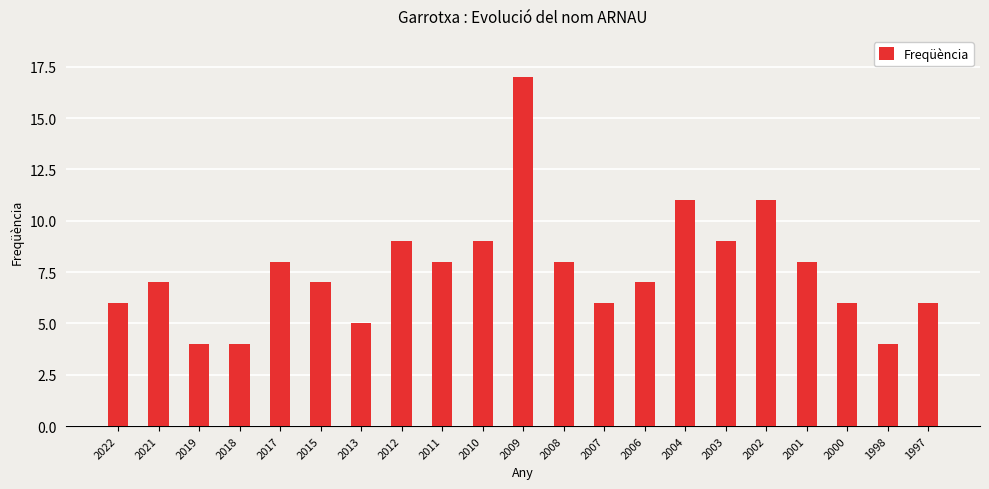

What is the difference between the maximum and minimum values?

13